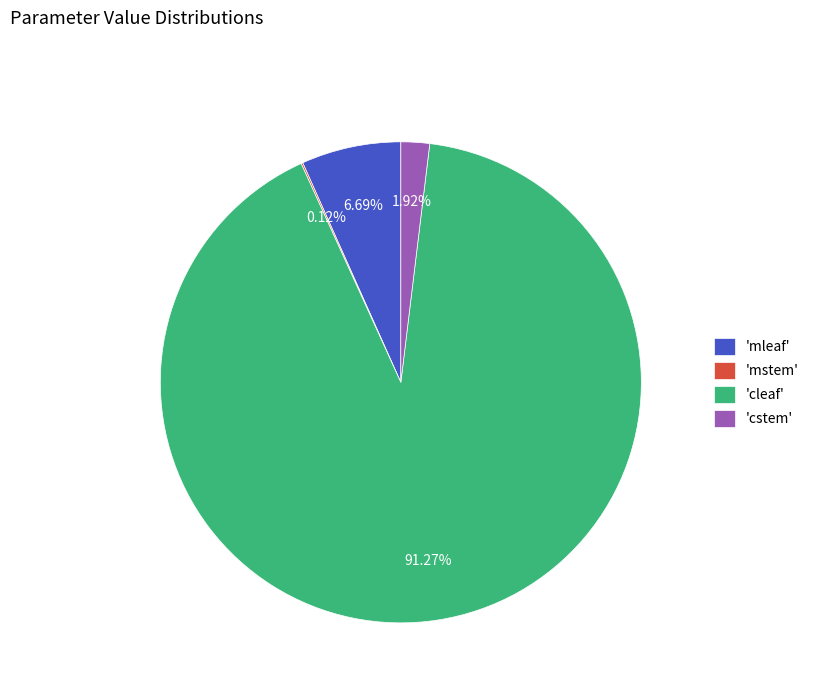

Between 'cstem' and 'cleaf', which is larger?

'cleaf'